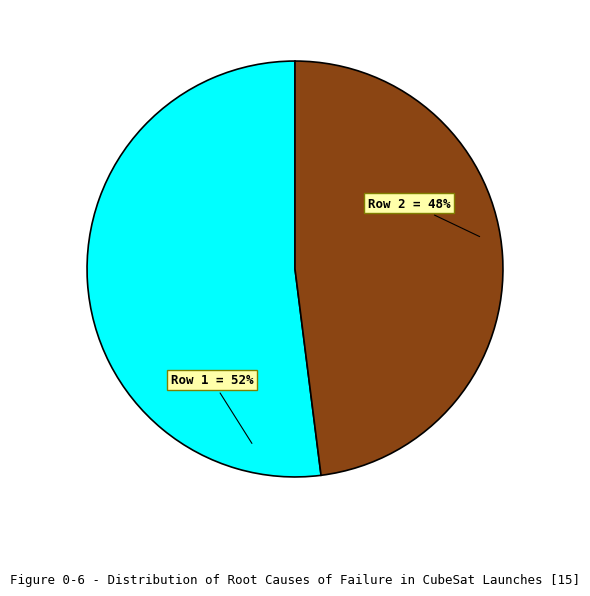

What percentage is the Row 2 slice, to the nearest percent?

48%